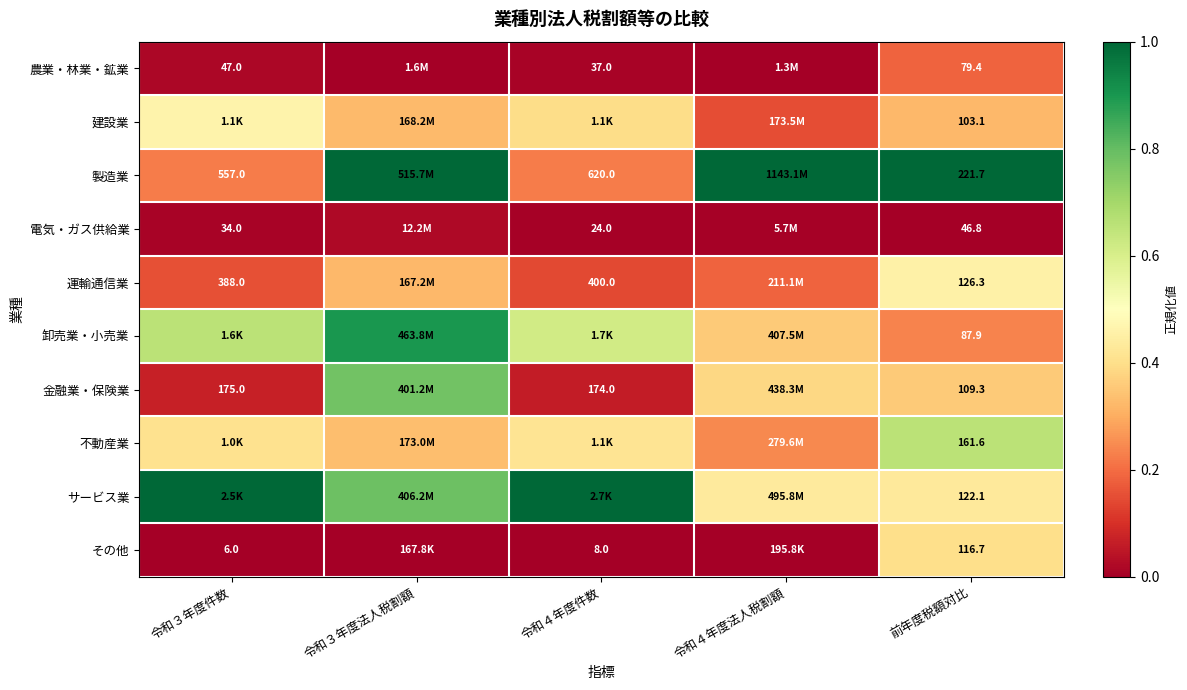

Is the value of 農業・林業・鉱業 at 令和３年度件数 greater than the value of 電気・ガス供給業 at 令和３年度件数?

Yes